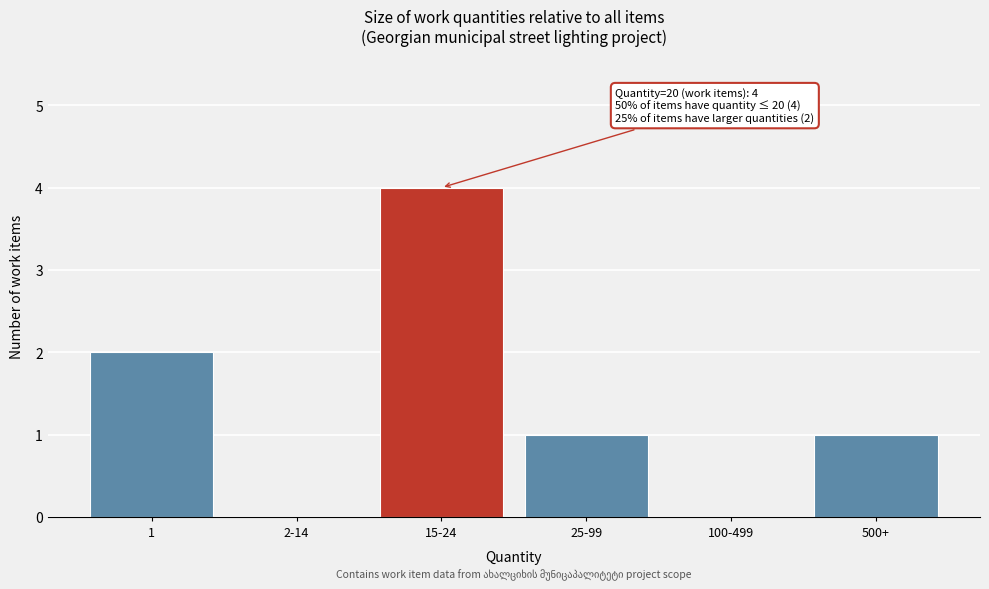

Reading right to left, transcribe all the data shown in this chart.

500+=1	100-499=0	25-99=1	15-24=4	2-14=0	1=2